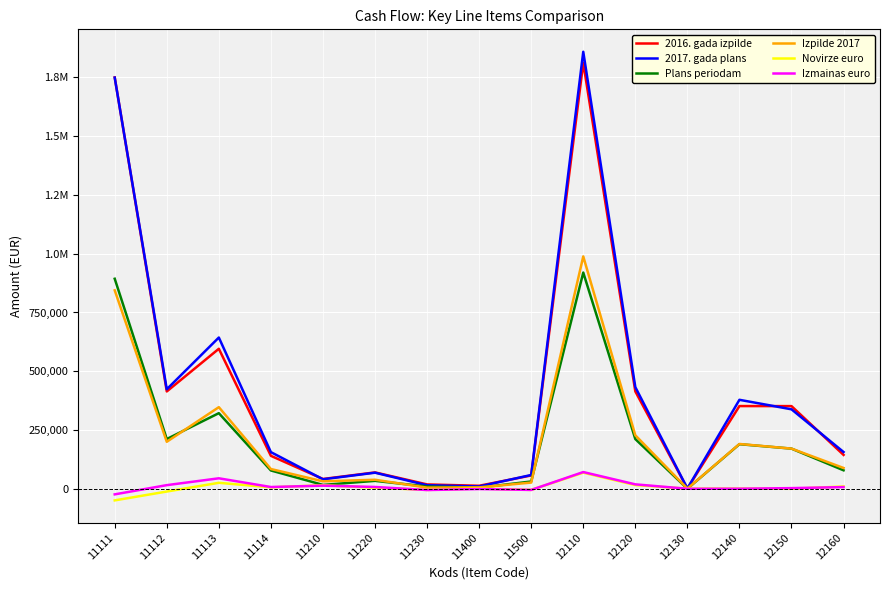

What is the value of the 2016. gada izpilde point at the 7th from the left?

18641